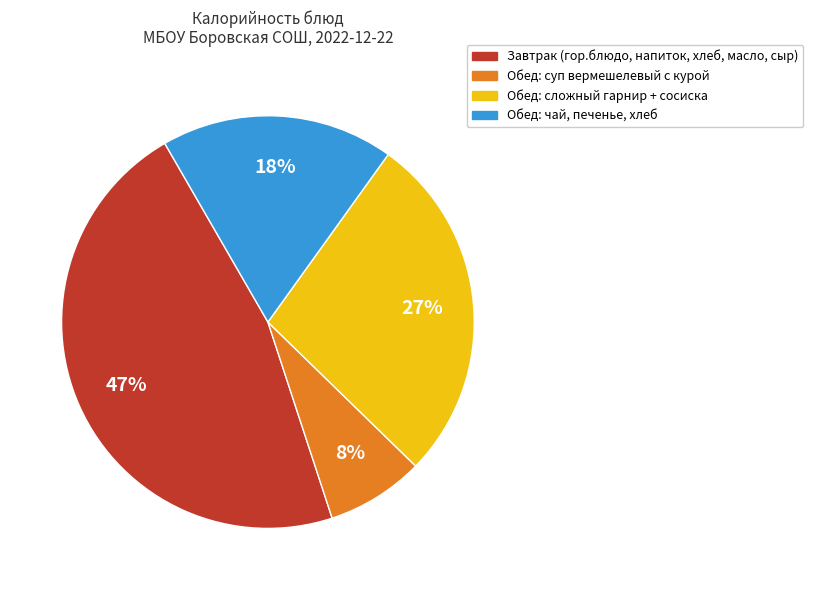

To the nearest percent, what is the difference between the largest and smallest slice percentages?

39%